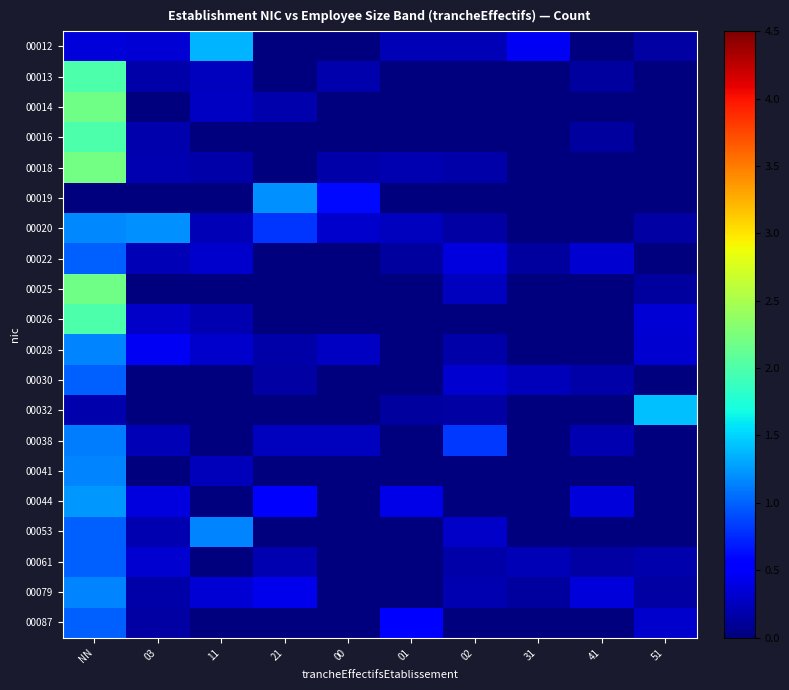

Reading left to right, transcribe all the data shown in this chart.

00012: NN=0.4	03=0.4	11=1.4	21=0.0	00=0.0	01=0.2	02=0.2	31=0.5	41=0.0	51=0.2
00013: NN=2.0	03=0.2	11=0.3	21=0.0	00=0.2	01=0.0	02=0.0	31=0.0	41=0.1	51=0.0
00014: NN=2.2	03=0.0	11=0.3	21=0.2	00=0.0	01=0.0	02=0.0	31=0.0	41=0.0	51=0.0
00016: NN=2.0	03=0.2	11=0.0	21=0.0	00=0.0	01=0.0	02=0.0	31=0.0	41=0.1	51=0.0
00018: NN=2.2	03=0.2	11=0.2	21=0.0	00=0.2	01=0.2	02=0.2	31=0.0	41=0.0	51=0.0
00019: NN=0.0	03=0.0	11=0.0	21=1.2	00=0.6	01=0.0	02=0.0	31=0.0	41=0.0	51=0.0
00020: NN=1.2	03=1.2	11=0.2	21=0.8	00=0.3	01=0.2	02=0.2	31=0.0	41=0.0	51=0.1
00022: NN=1.0	03=0.2	11=0.3	21=0.0	00=0.0	01=0.1	02=0.4	31=0.1	41=0.3	51=0.0
00025: NN=2.2	03=0.0	11=0.0	21=0.0	00=0.0	01=0.0	02=0.3	31=0.0	41=0.0	51=0.1
00026: NN=2.0	03=0.3	11=0.2	21=0.0	00=0.0	01=0.0	02=0.0	31=0.0	41=0.0	51=0.3
00028: NN=1.2	03=0.5	11=0.3	21=0.2	00=0.3	01=0.0	02=0.2	31=0.0	41=0.0	51=0.3
00030: NN=1.0	03=0.0	11=0.0	21=0.1	00=0.0	01=0.0	02=0.3	31=0.2	41=0.2	51=0.0
00032: NN=0.2	03=0.0	11=0.0	21=0.0	00=0.0	01=0.1	02=0.1	31=0.0	41=0.0	51=1.4
00038: NN=1.1	03=0.2	11=0.0	21=0.3	00=0.2	01=0.0	02=0.8	31=0.0	41=0.2	51=0.0
00041: NN=1.1	03=0.0	11=0.2	21=0.0	00=0.0	01=0.0	02=0.0	31=0.0	41=0.0	51=0.0
00044: NN=1.2	03=0.4	11=0.0	21=0.5	00=0.0	01=0.4	02=0.0	31=0.0	41=0.4	51=0.0
00053: NN=1.0	03=0.2	11=1.1	21=0.0	00=0.0	01=0.0	02=0.3	31=0.0	41=0.0	51=0.0
00061: NN=1.0	03=0.3	11=0.0	21=0.2	00=0.0	01=0.0	02=0.2	31=0.2	41=0.1	51=0.2
00079: NN=1.2	03=0.2	11=0.3	21=0.4	00=0.0	01=0.0	02=0.2	31=0.1	41=0.4	51=0.2
00087: NN=1.0	03=0.2	11=0.0	21=0.0	00=0.0	01=0.5	02=0.0	31=0.0	41=0.0	51=0.3